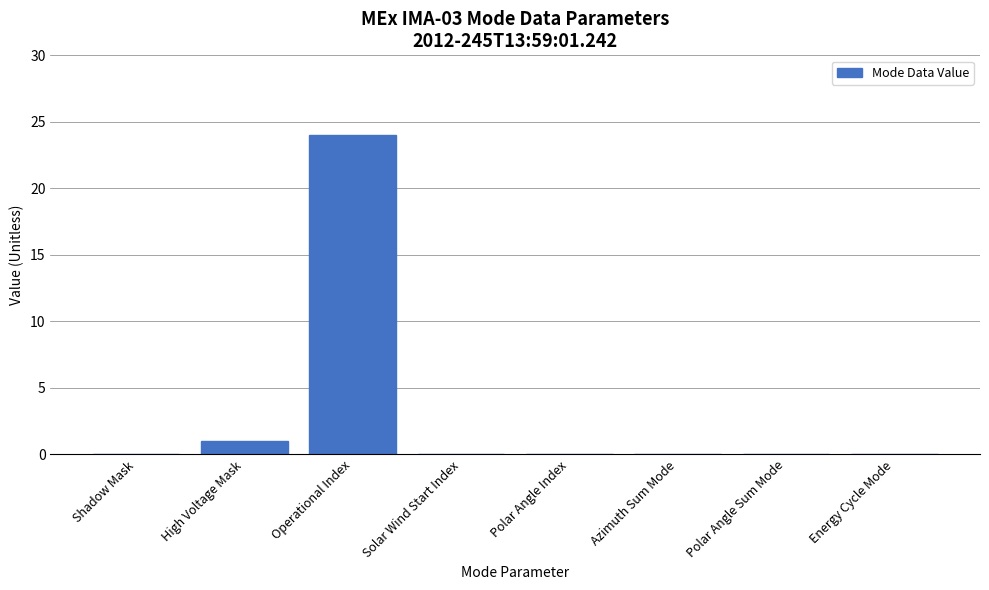

Which has a higher value, Operational Index or Energy Cycle Mode?

Operational Index